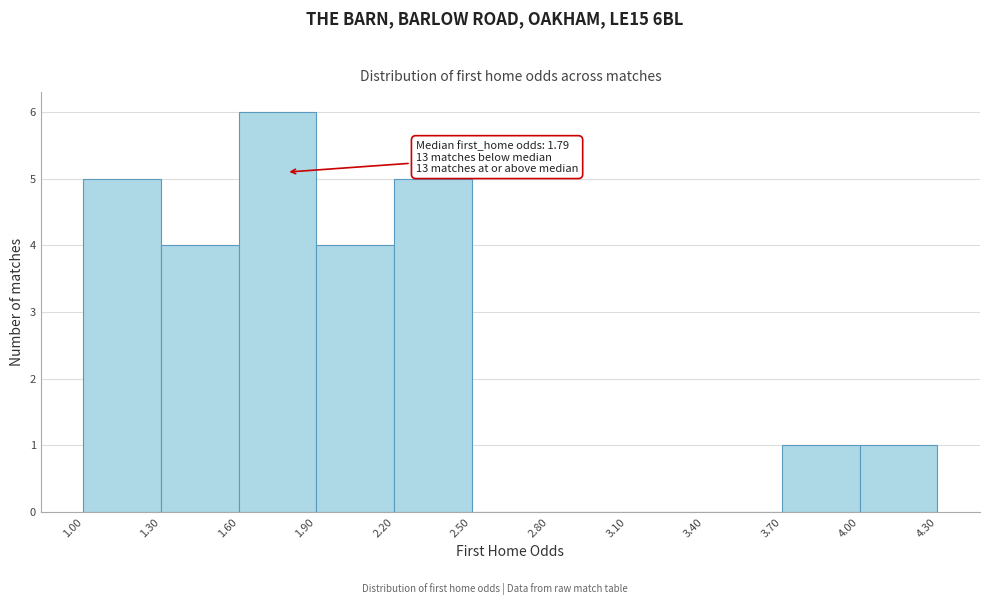

Over which range of the x-axis is the bar tallest?

1.60 to 1.90